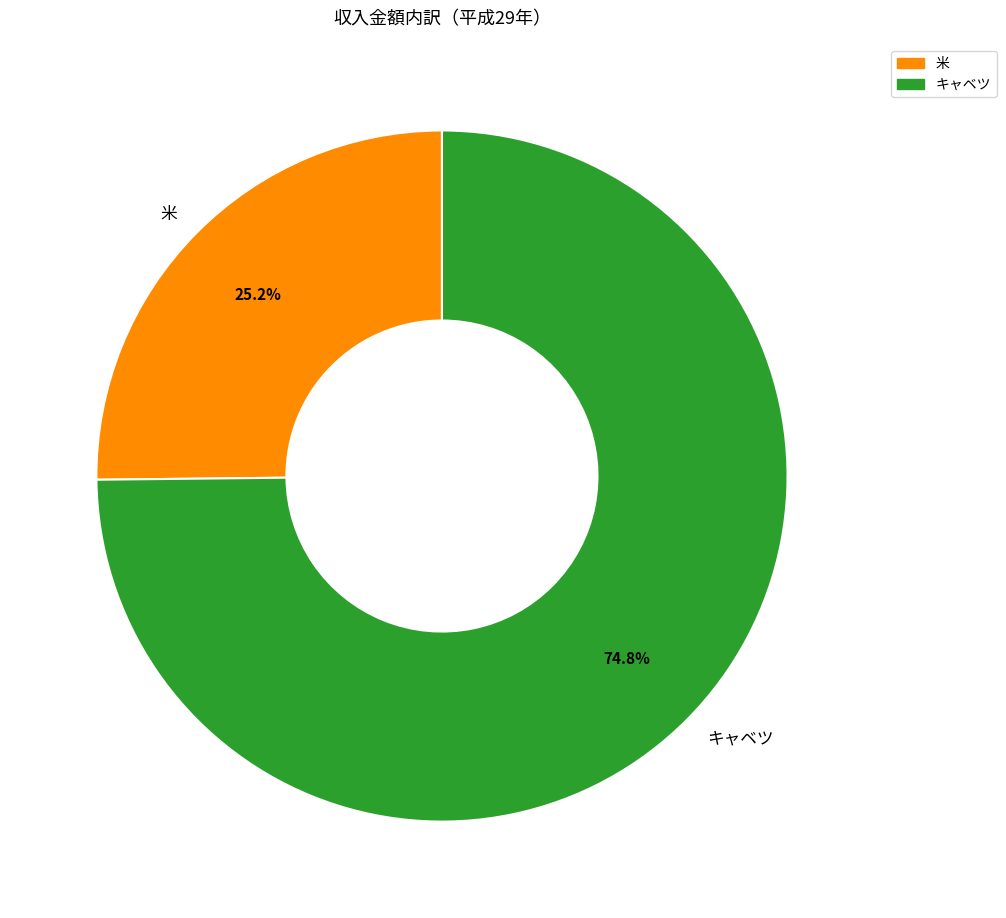

Is it true that 米 is 25% of the pie?

True